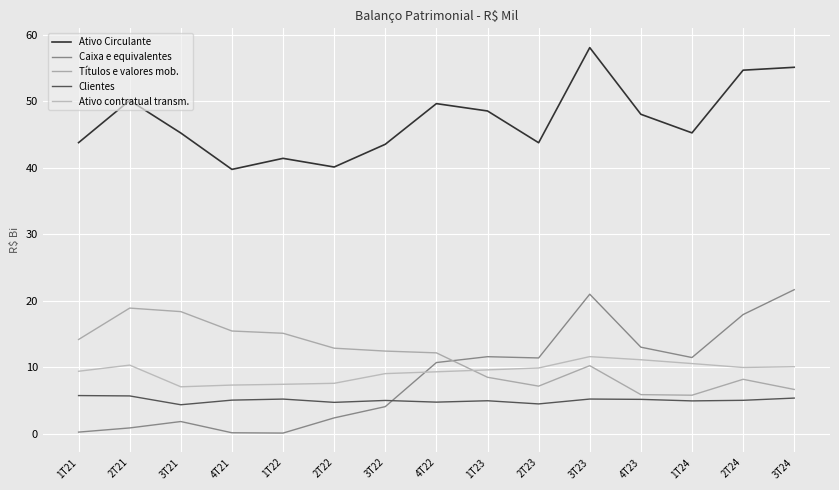

Reading left to right, extract all data points from this chart.

Ativo Circulante: 43.8	50.1	45.2	39.7	41.4	40.1	43.5	49.6	48.5	43.7	58.0	48.0	45.2	54.6	55.1
Caixa e equivalentes: 0.3	0.9	1.9	0.2	0.1	2.4	4.1	10.7	11.6	11.4	21.0	13.0	11.5	17.9	21.7
Títulos e valores mob.: 14.2	18.9	18.4	15.5	15.1	12.9	12.5	12.2	8.5	7.2	10.3	5.9	5.8	8.2	6.7
Clientes: 5.8	5.7	4.4	5.1	5.3	4.8	5.0	4.8	5.0	4.5	5.3	5.2	5.0	5.1	5.4
Ativo contratual transm.: 9.4	10.4	7.1	7.4	7.5	7.6	9.1	9.3	9.6	9.9	11.6	11.2	10.6	10.0	10.1